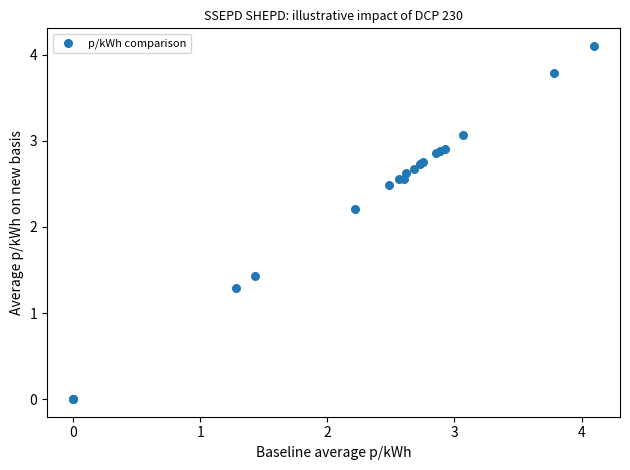

What Y value in the scatter plot is closest to 2?

2.2